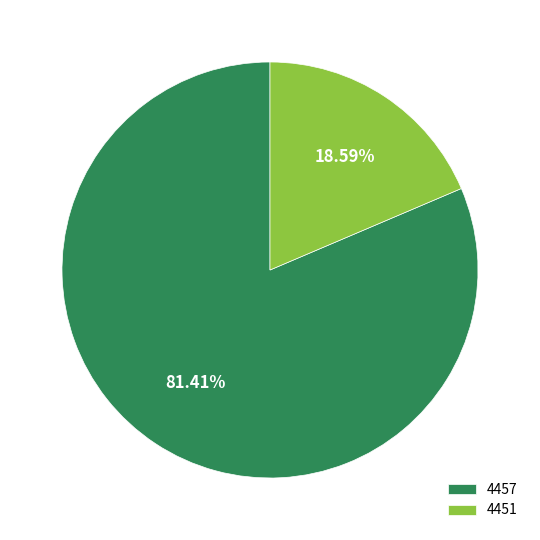

Is there a majority slice in this chart?

Yes